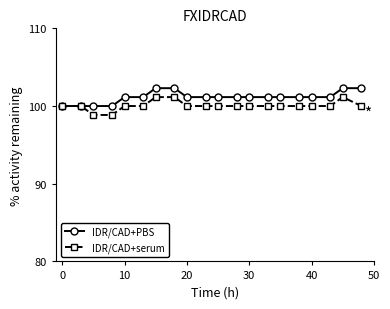

Does the chart display data point markers on the line(s)?

Yes